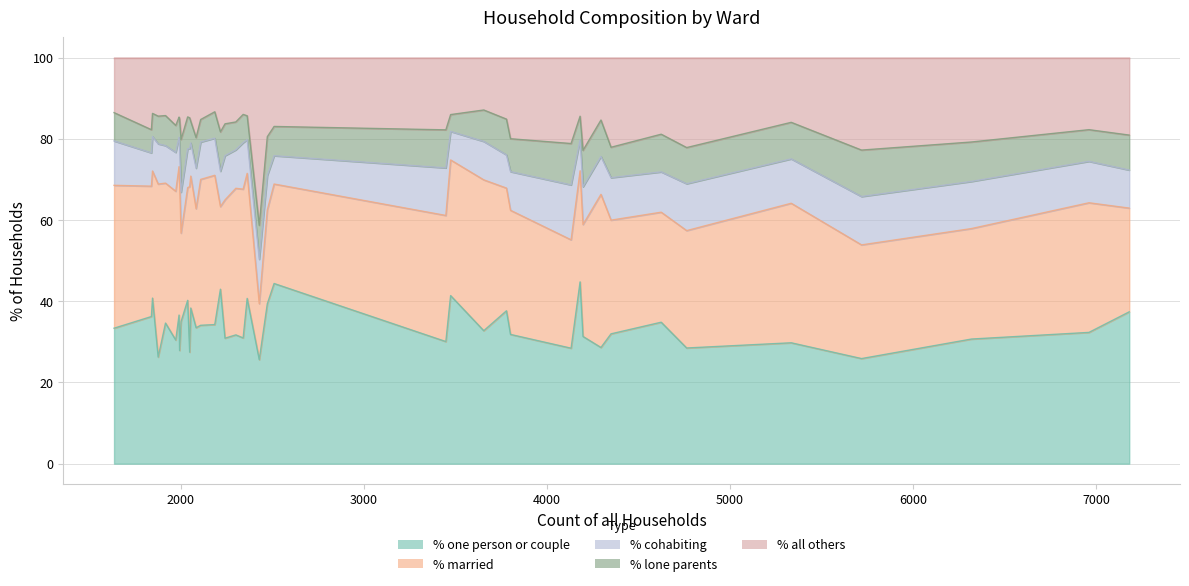

How many times do % one person or couple and % all others cross each other?

2